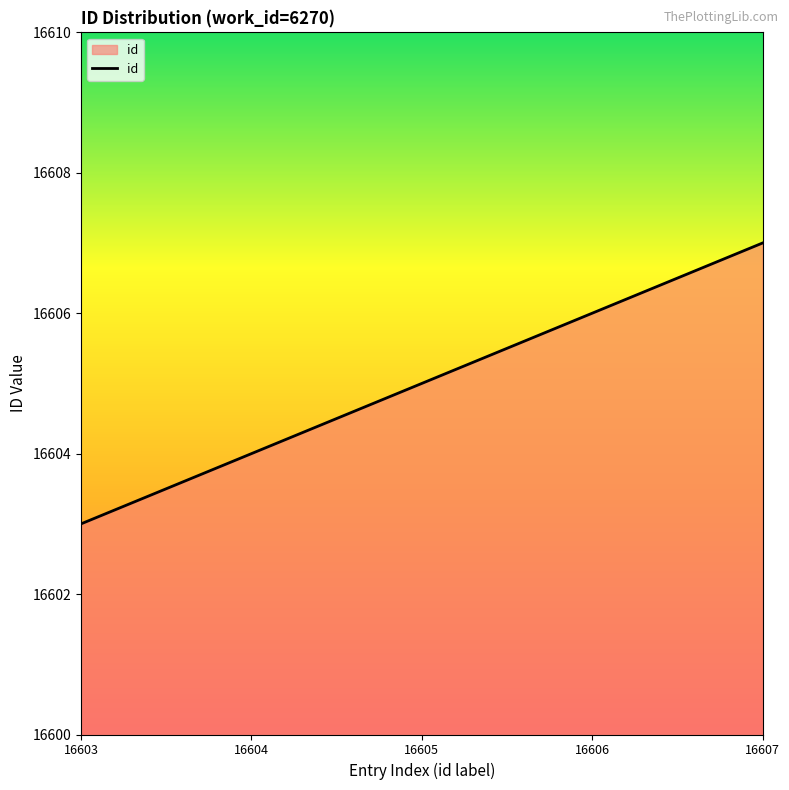

How many series are shown in this chart?

1